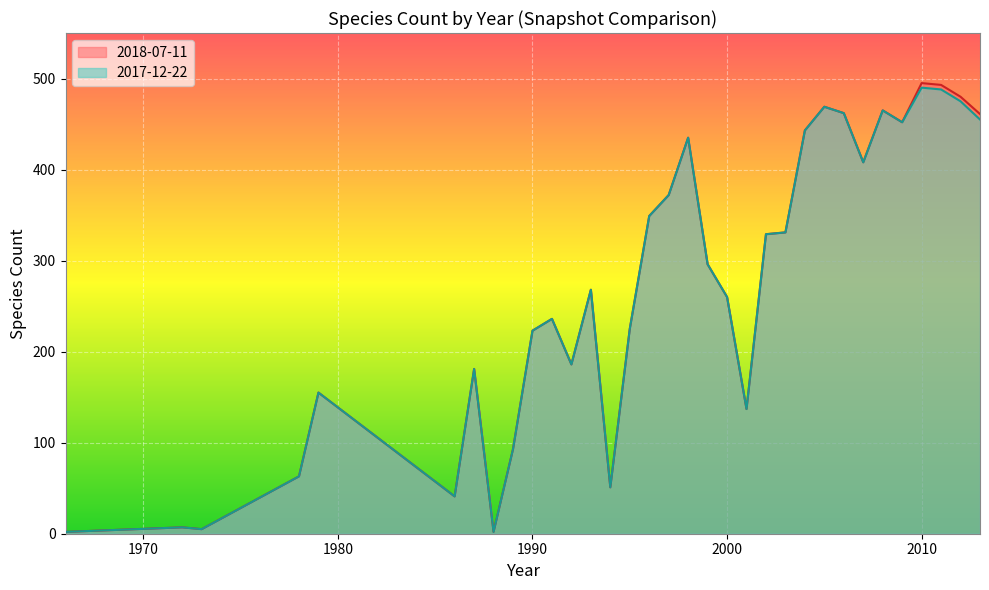

Between 1996 and 1992, which is larger?

1996